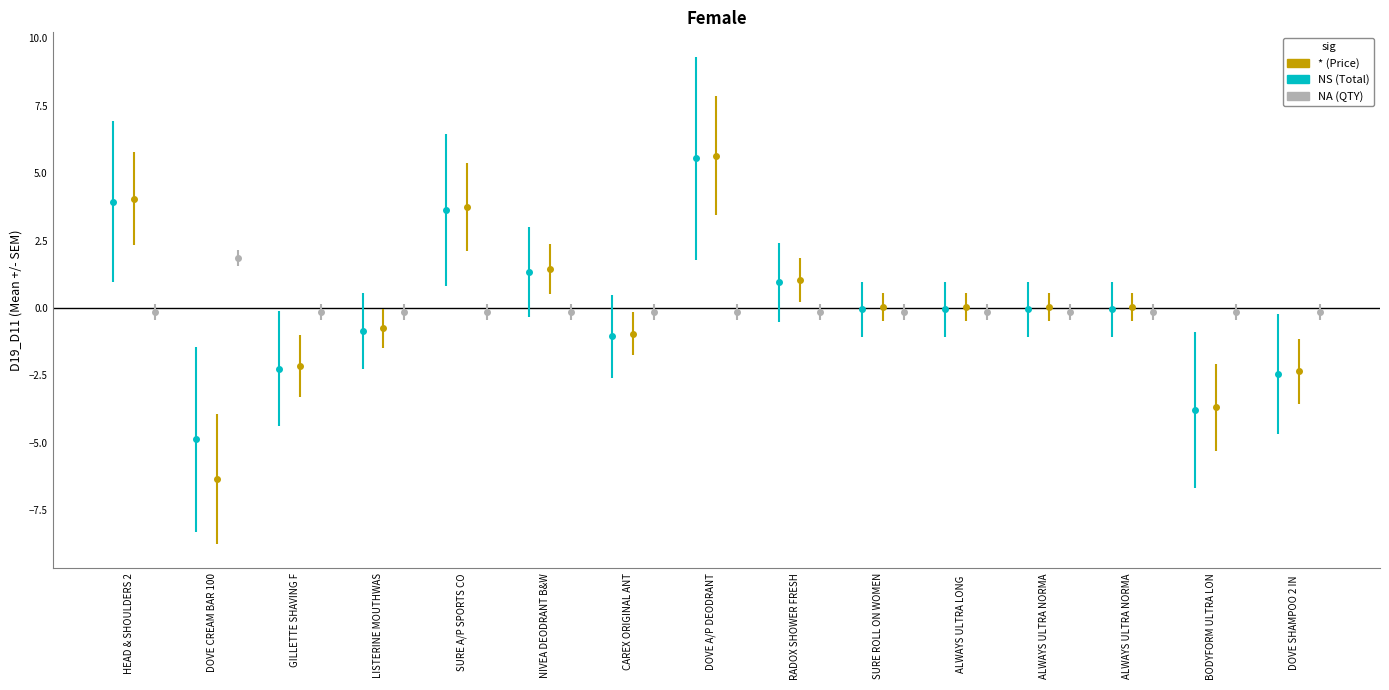

How many values in the Price series are below 0?

6